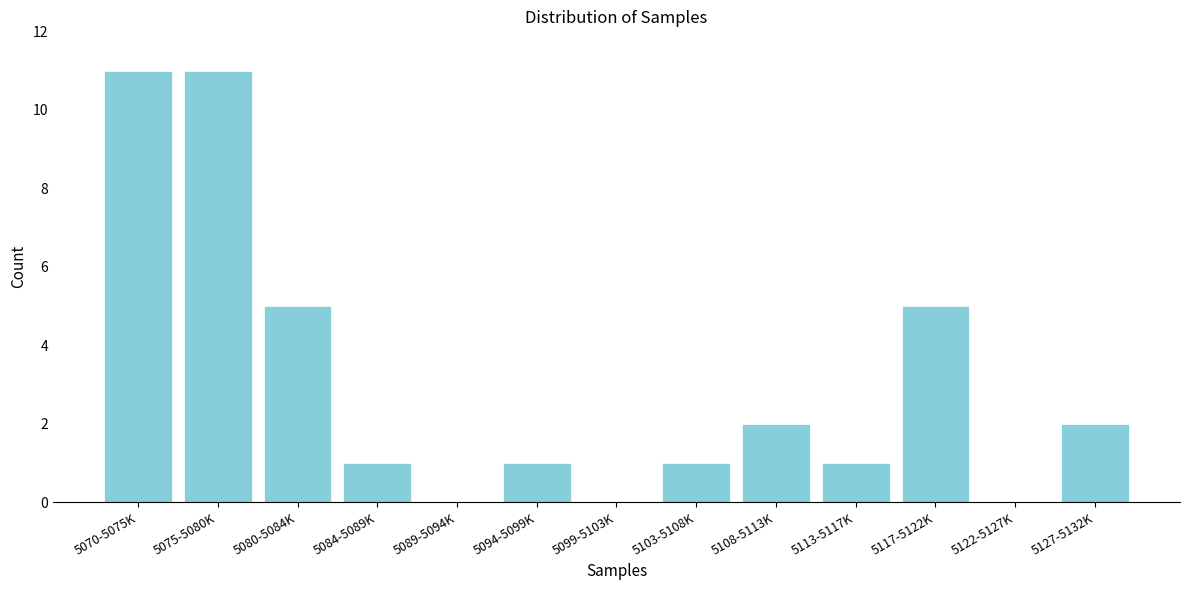

Reading right to left, what are all the values shown in this chart?

5127-5132K=2	5122-5127K=0	5117-5122K=5	5113-5117K=1	5108-5113K=2	5103-5108K=1	5099-5103K=0	5094-5099K=1	5089-5094K=0	5084-5089K=1	5080-5084K=5	5075-5080K=11	5070-5075K=11